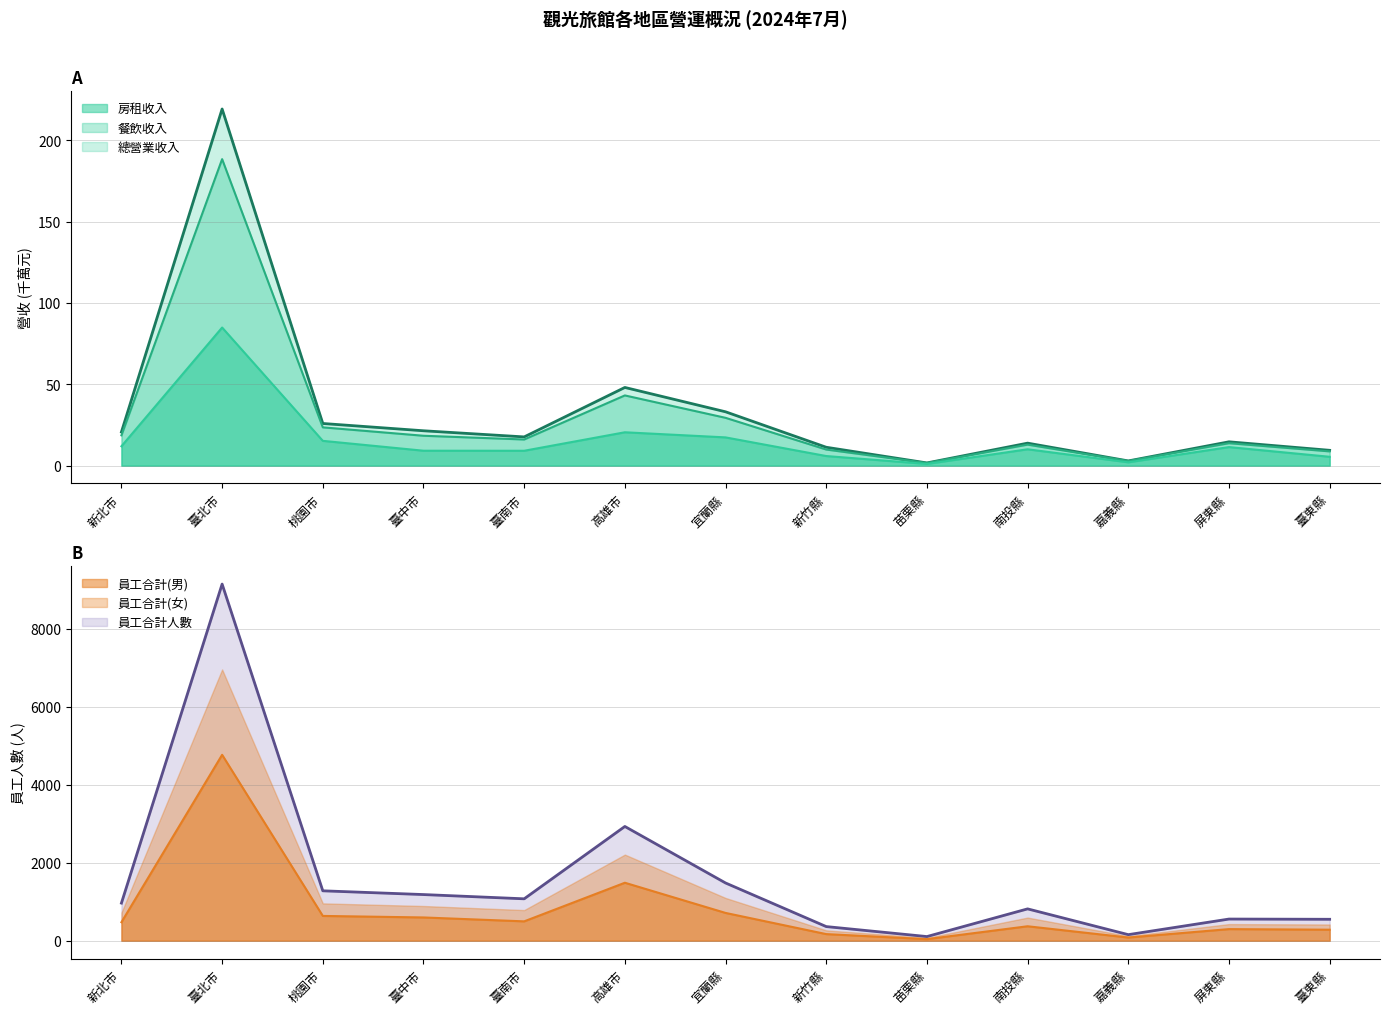

True or false: 員工合計(男) and 房租收入 cross at least once.

False